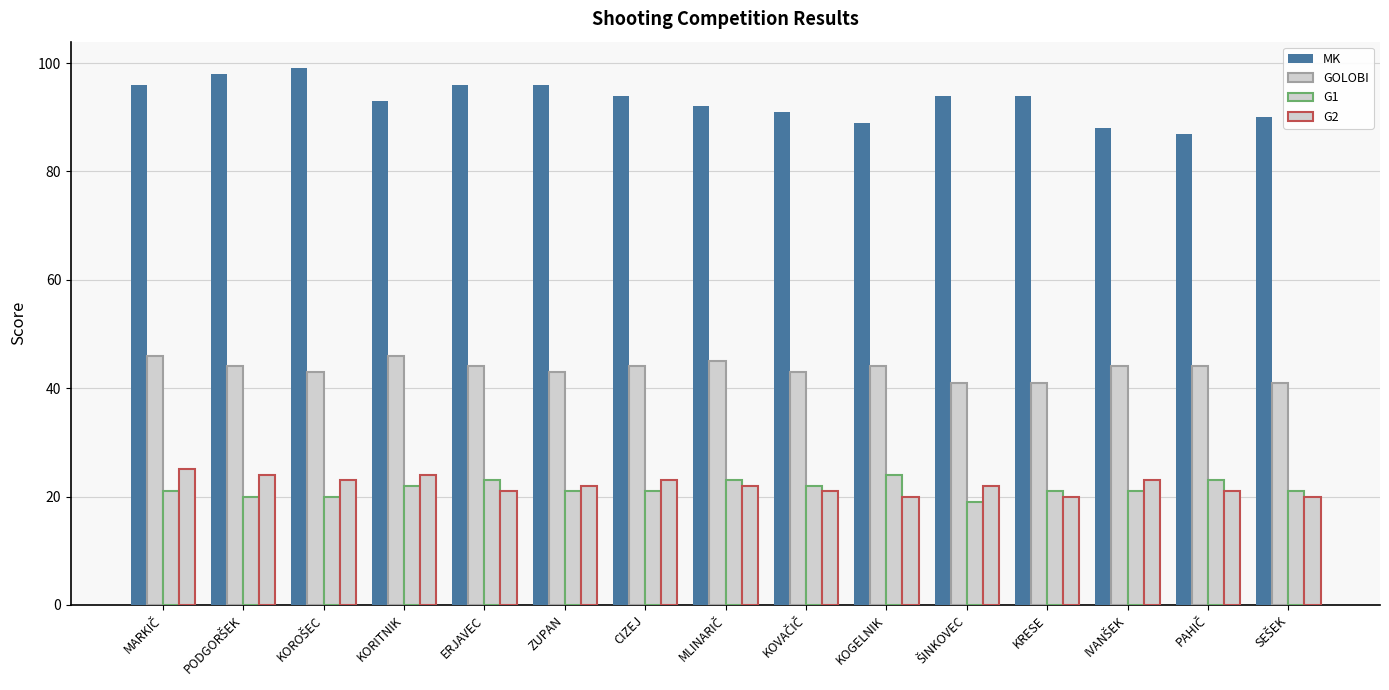

At which label is G1 closest to 21?

MARKIČ